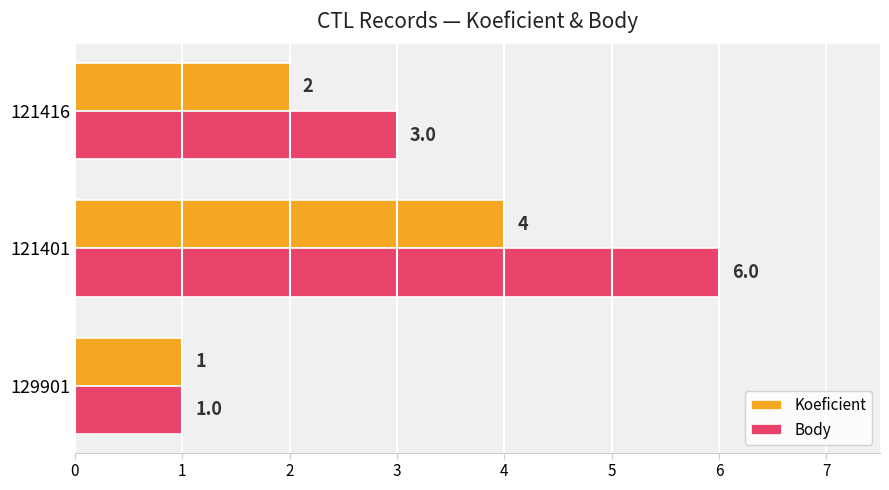

Where is Body nearest to the value 3?

121416